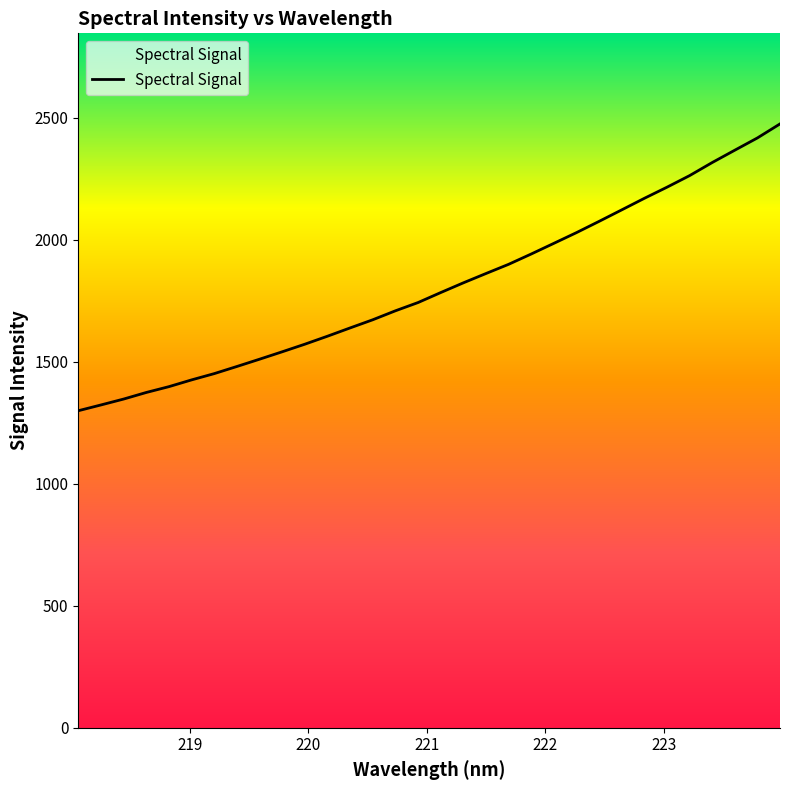

What is the greatest value displayed?

2474.8